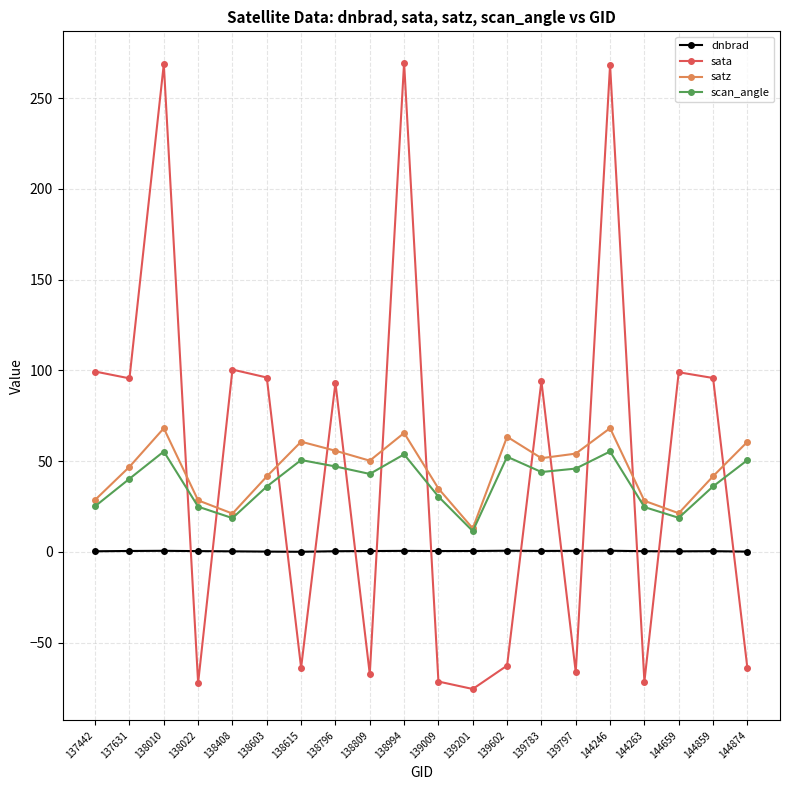

How many distinct data groups are displayed?

4